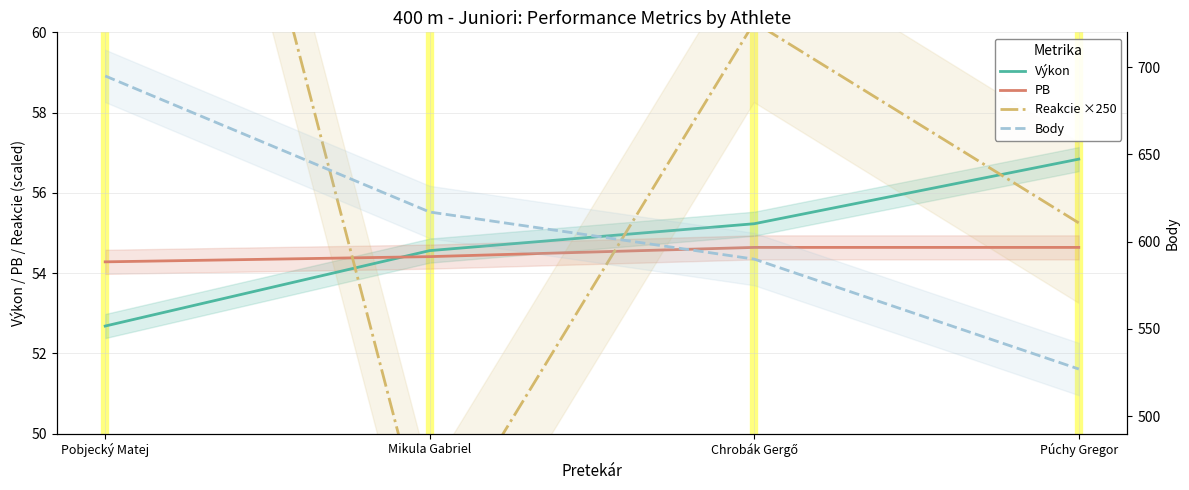

What position from the left is Chrobák Gergő?

3